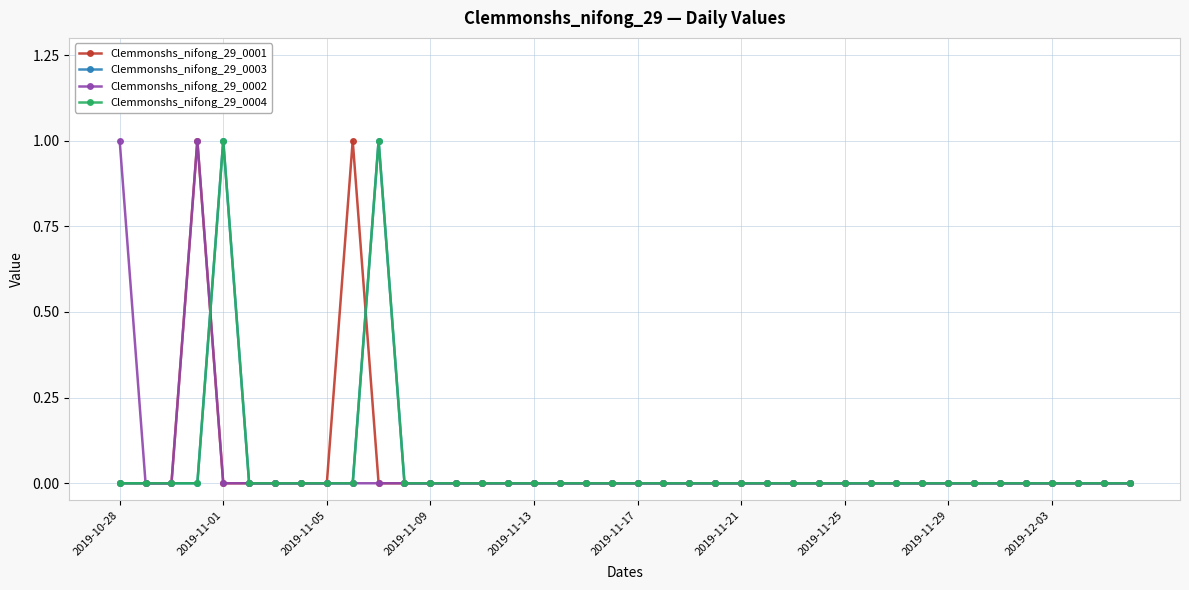

How many lines are shown in the chart?

4